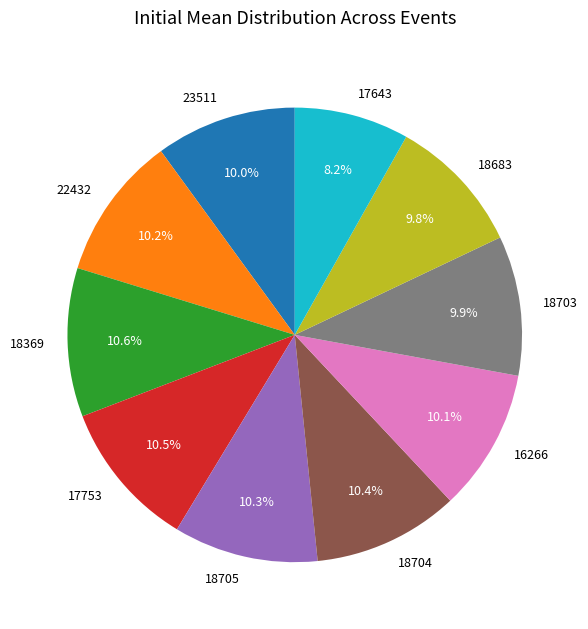

To the nearest percent, what is the combined percentage of 18705 and 18703?

20%